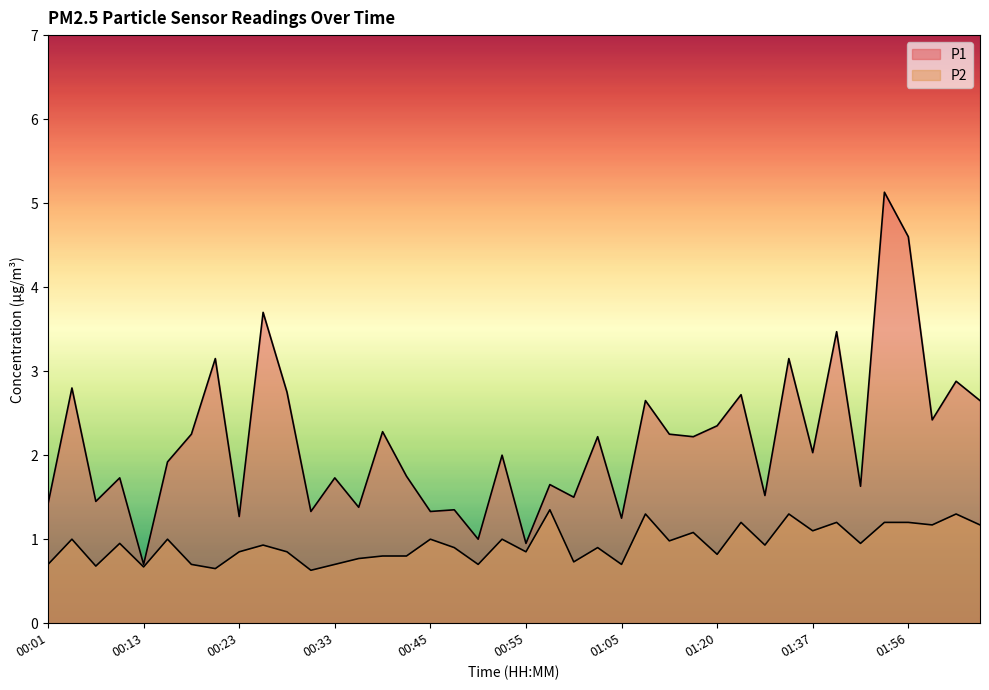

Where is the first local minimum for P2?

00:06